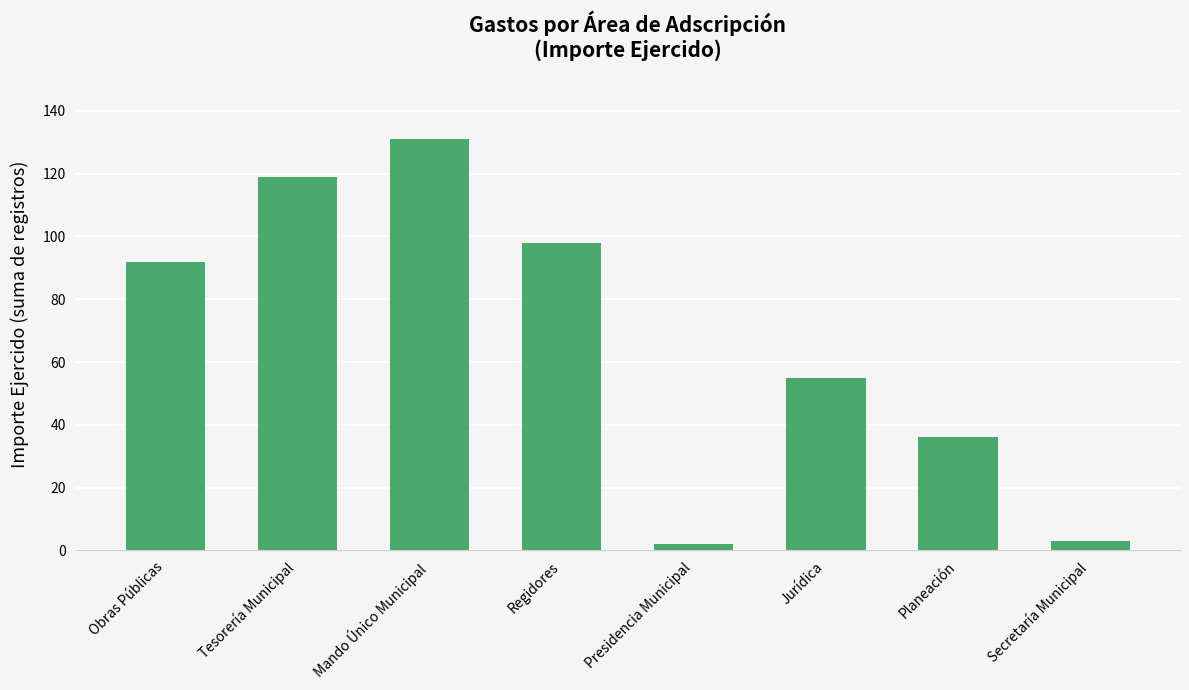

Where is the data nearest to the value 66?

Jurídica